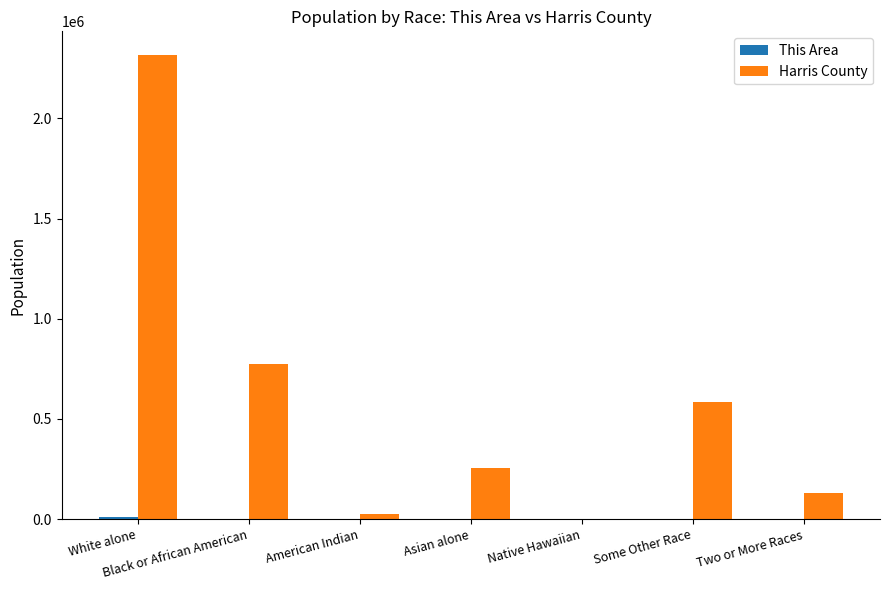

At which category is the sum across all series the highest?

White alone